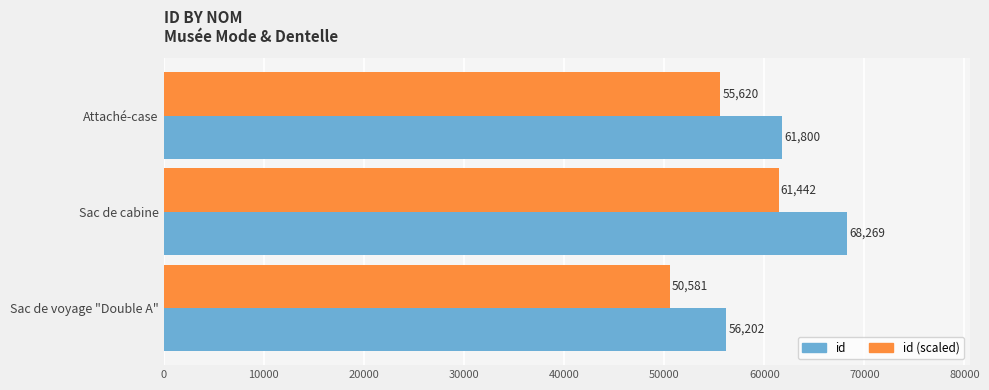

What are all the series names shown in the legend?

id, id (scaled)